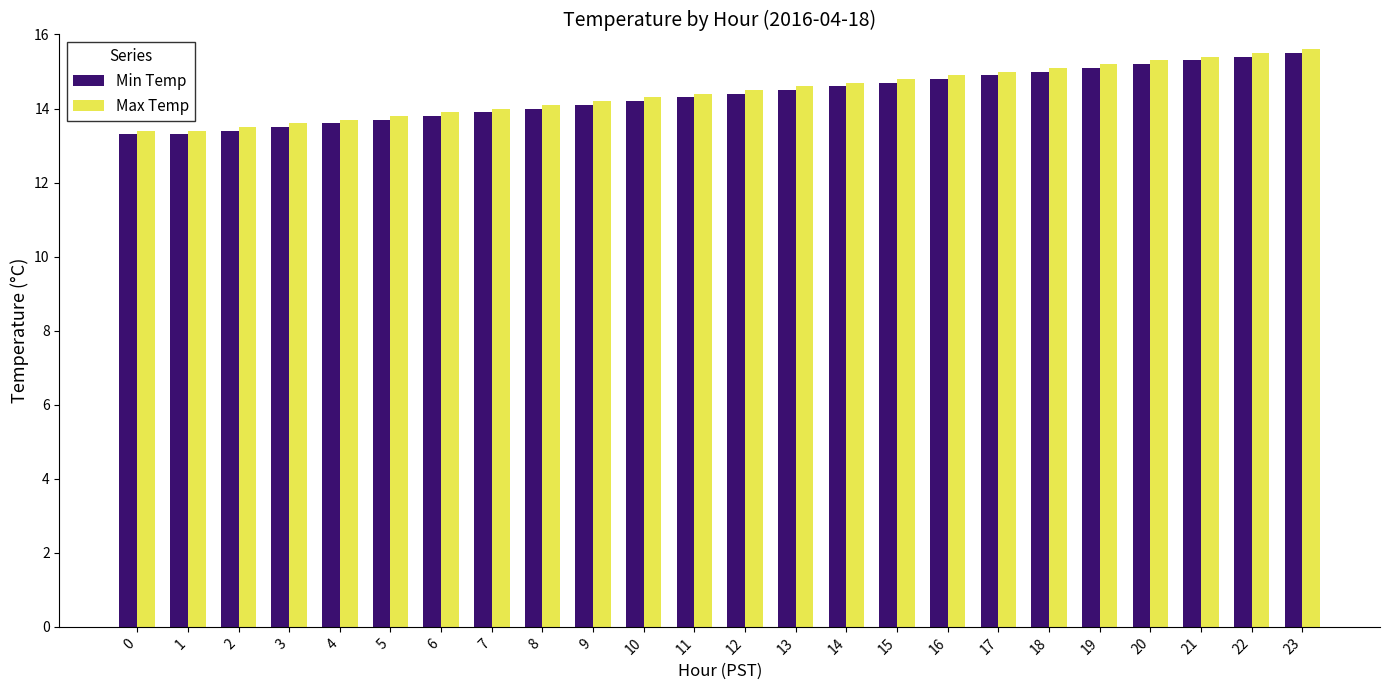

What is the total value across all series at 12?

28.9